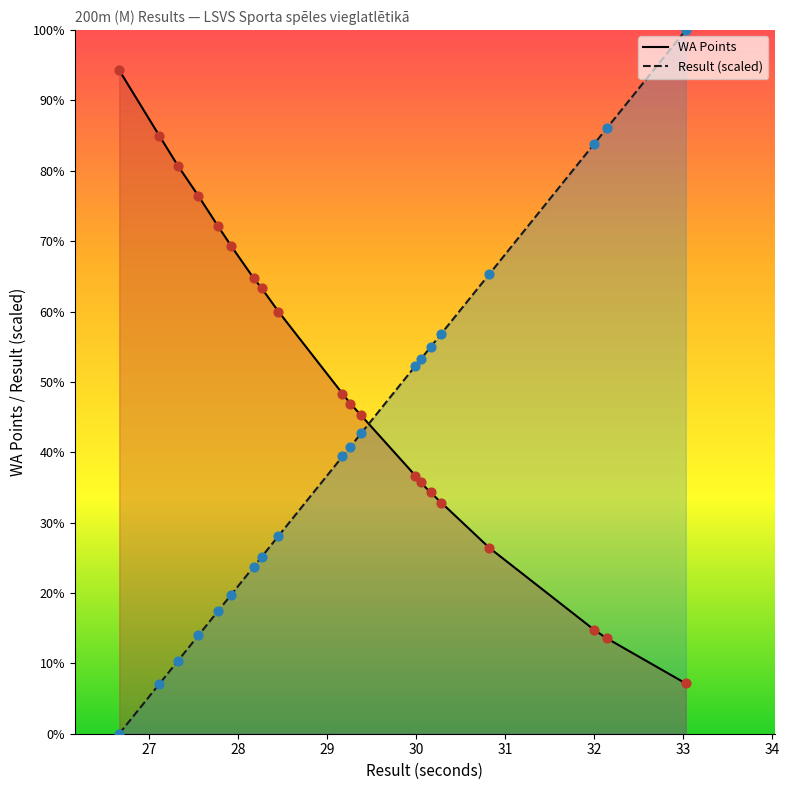

Which series has the largest total across all categories?

WA Points